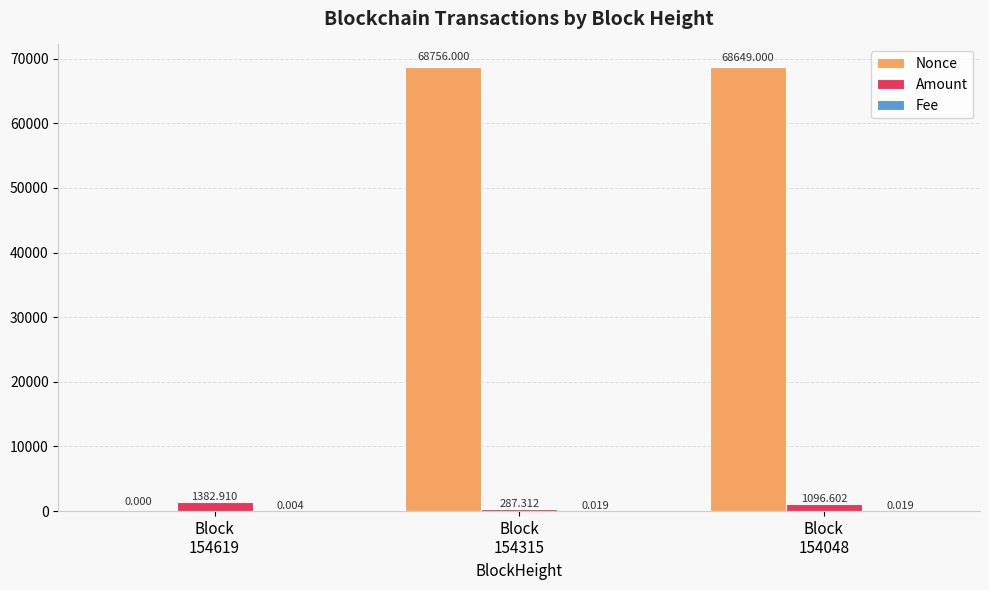

True or false: Nonce has a value of 0.0 at Block
154619.

True